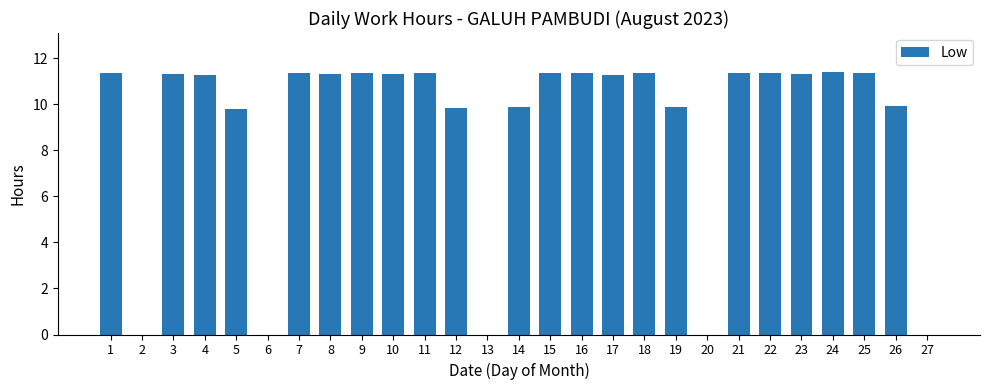

Does the chart contain stacked bars?

No